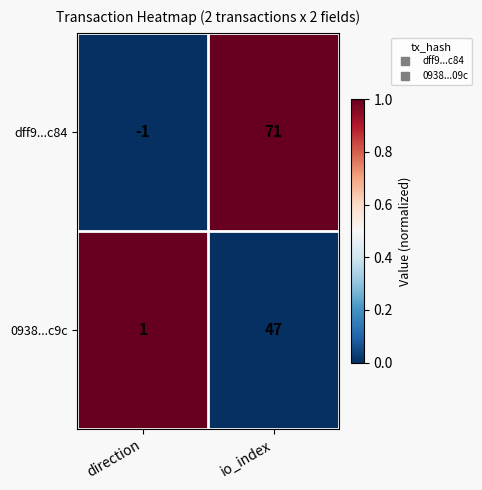

What is the maximum value shown in the chart?

71